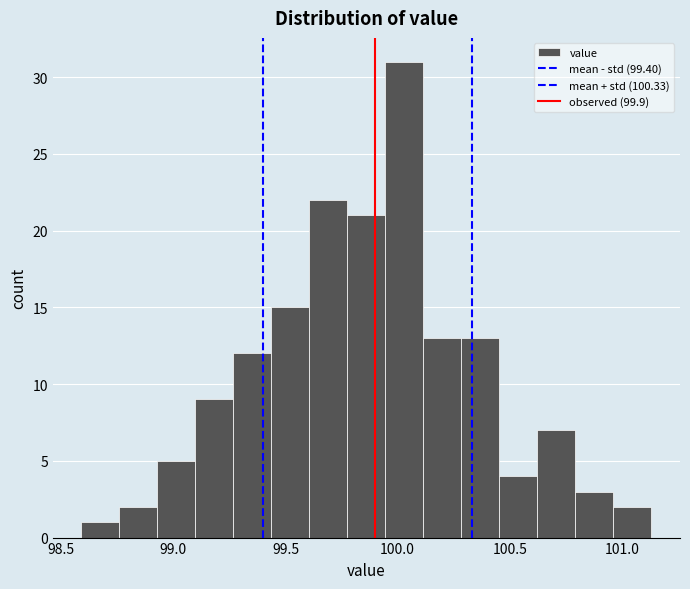

Around what value on the x-axis is the tallest bar? Give the approximate position of its centre, as read against the axis.

100.05